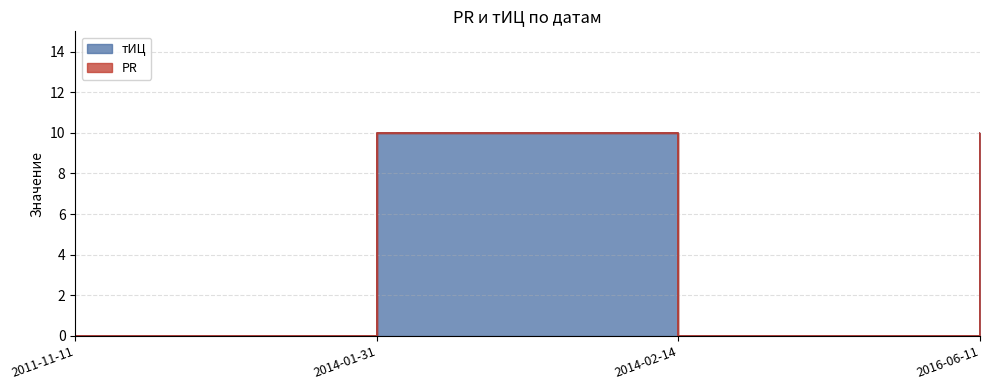

What is the change in value from 2011-11-11 to 2014-01-31?

+10